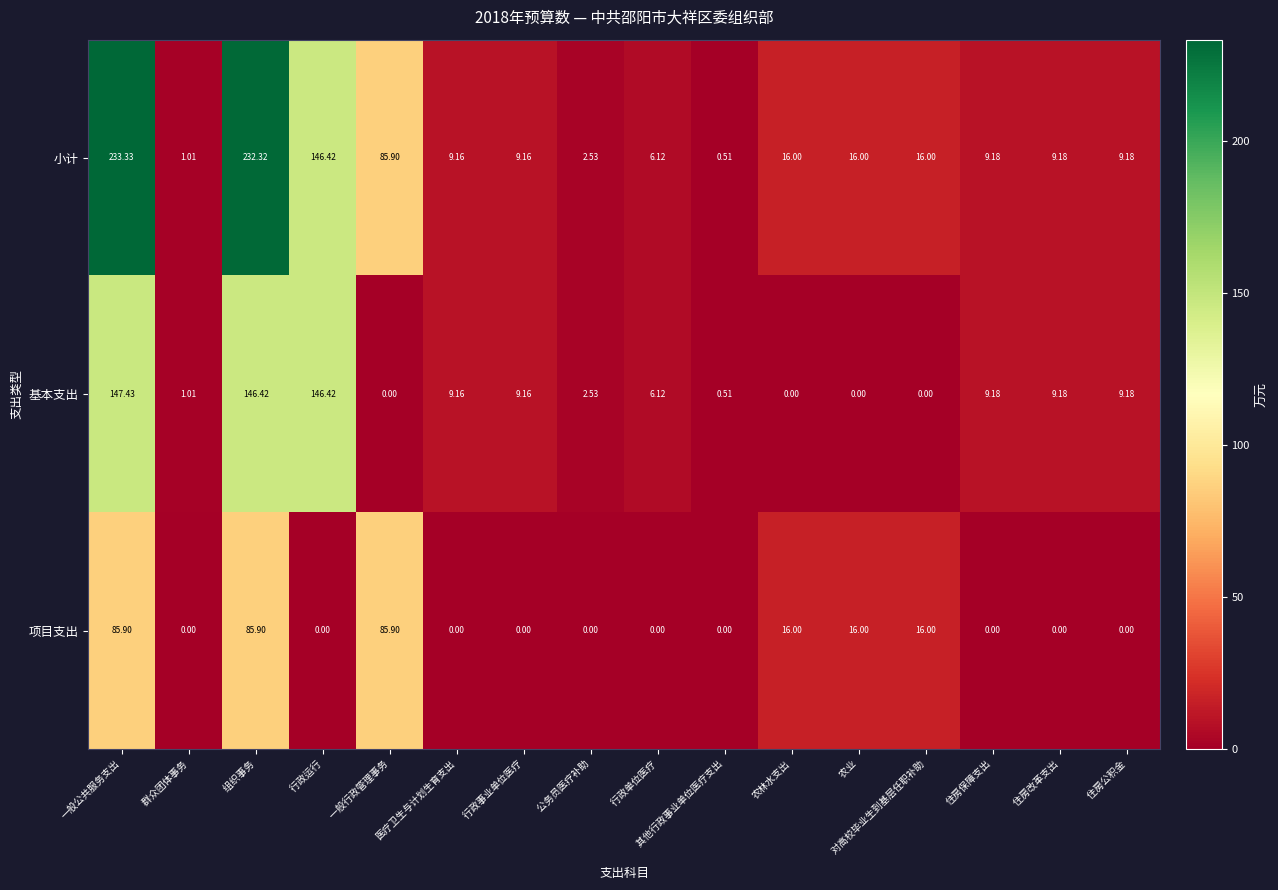

Which series has the widest spread of values?

小计